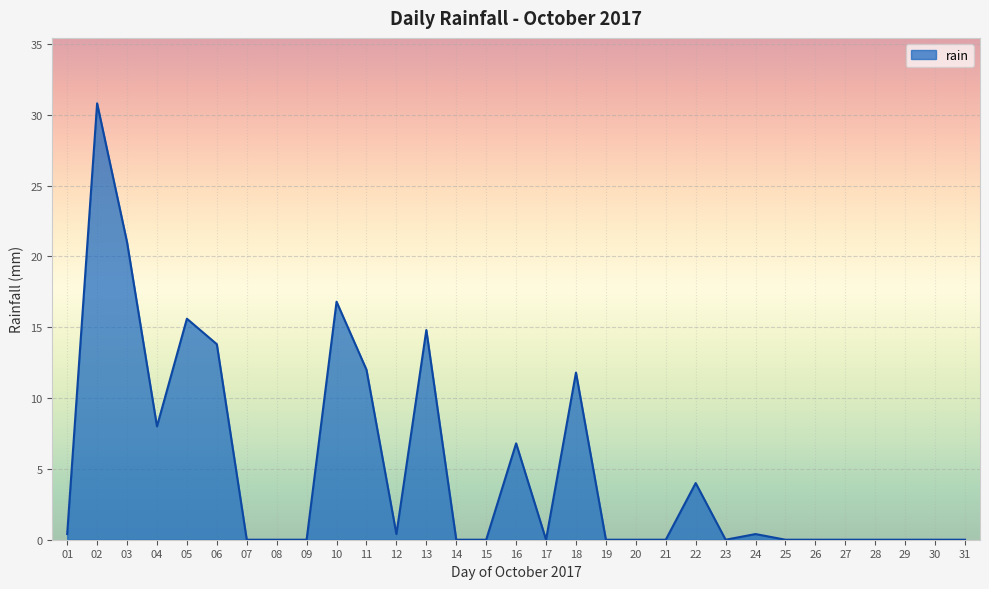

Count the number of categories in the chart.

31